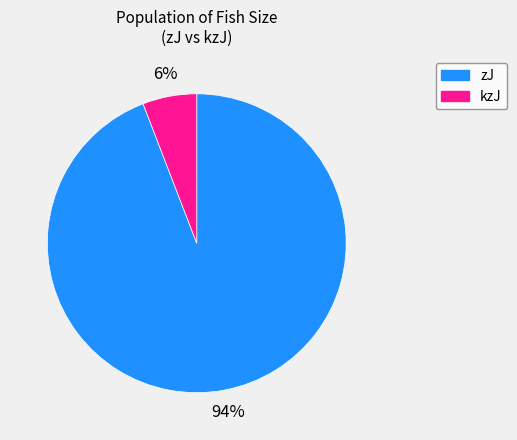

Is there any slice that represents more than half of the pie?

Yes